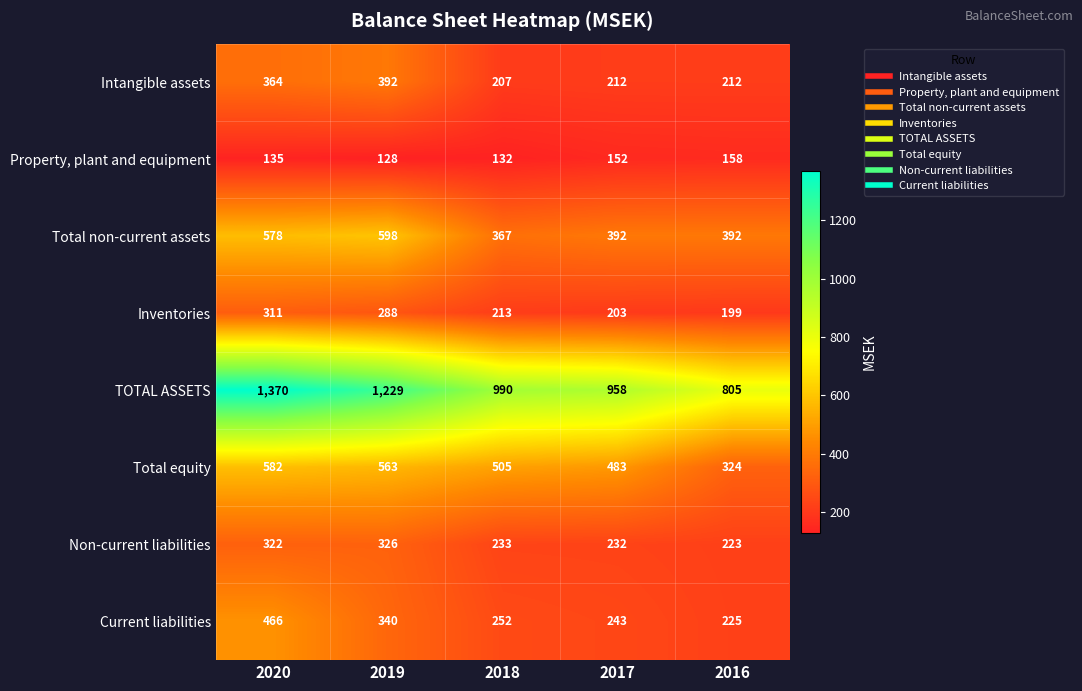

Where does the Total non-current assets series first go above 392?

2020